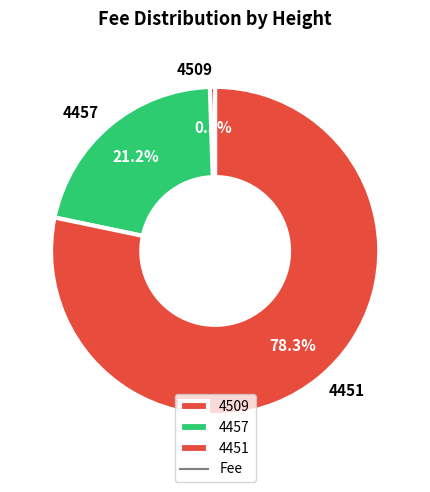

What is the total percentage of 4451 and 4457?

99.5%